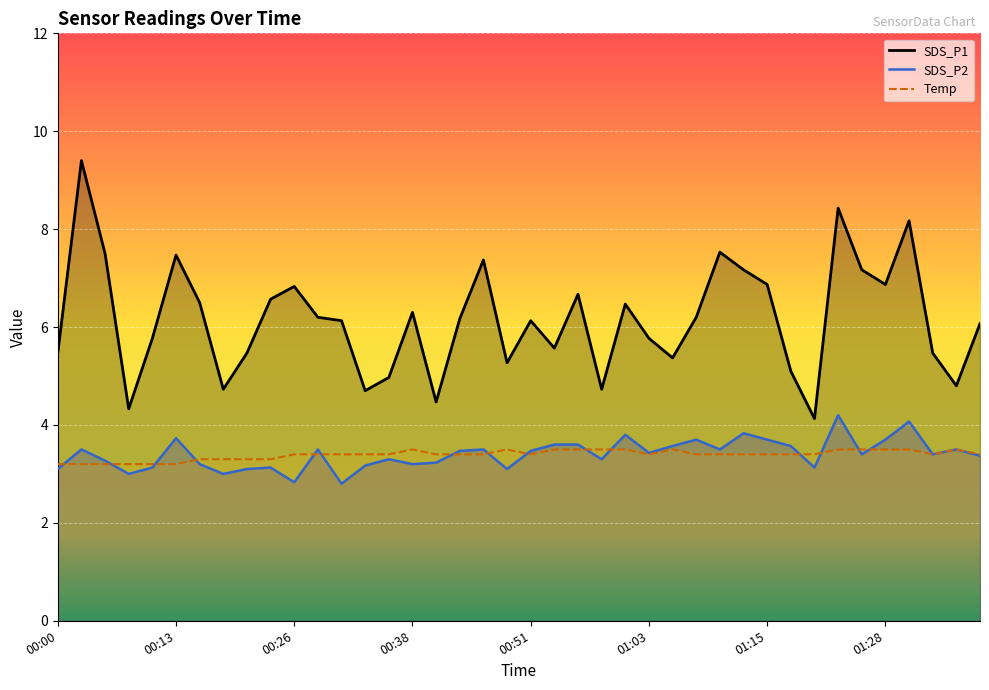

What is the label of the 25th point from the right?

00:38